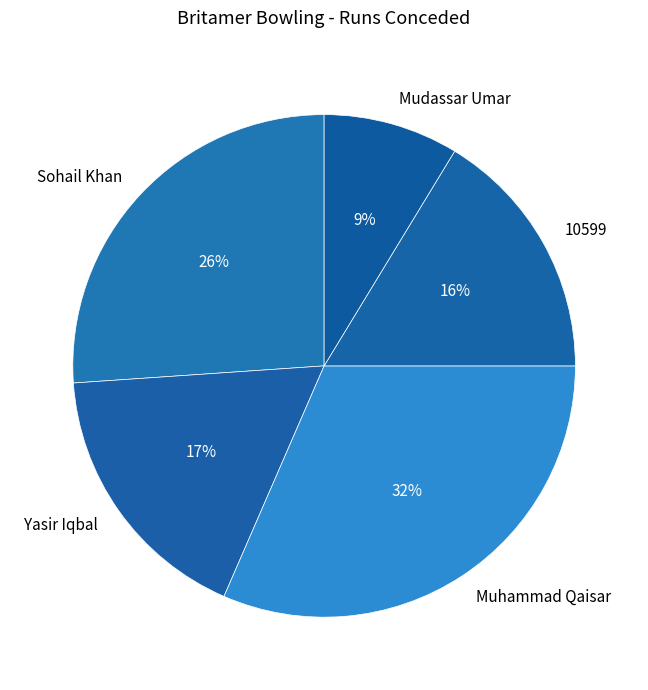

Which category has the biggest portion of the pie?

Muhammad Qaisar